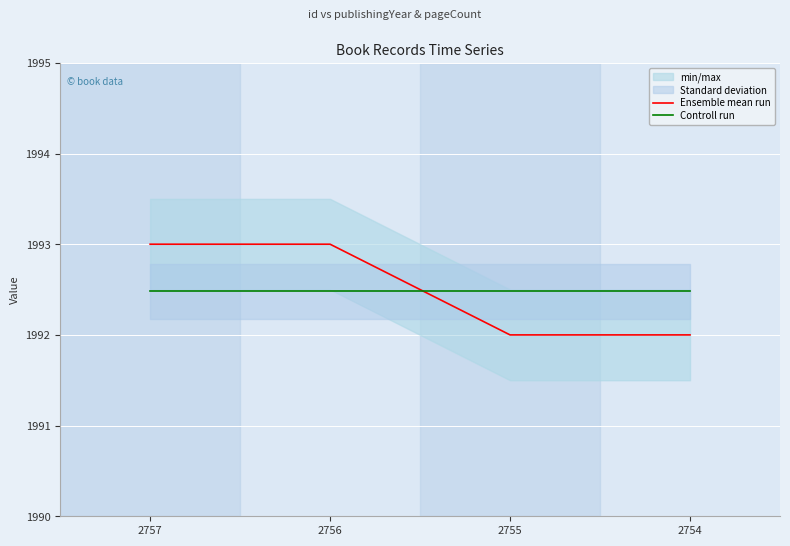

Reading left to right, extract all data points from this chart.

Ensemble mean run: 1993.0	1993.0	1992.0	1992.0
Controll run: 1992.5	1992.5	1992.5	1992.5